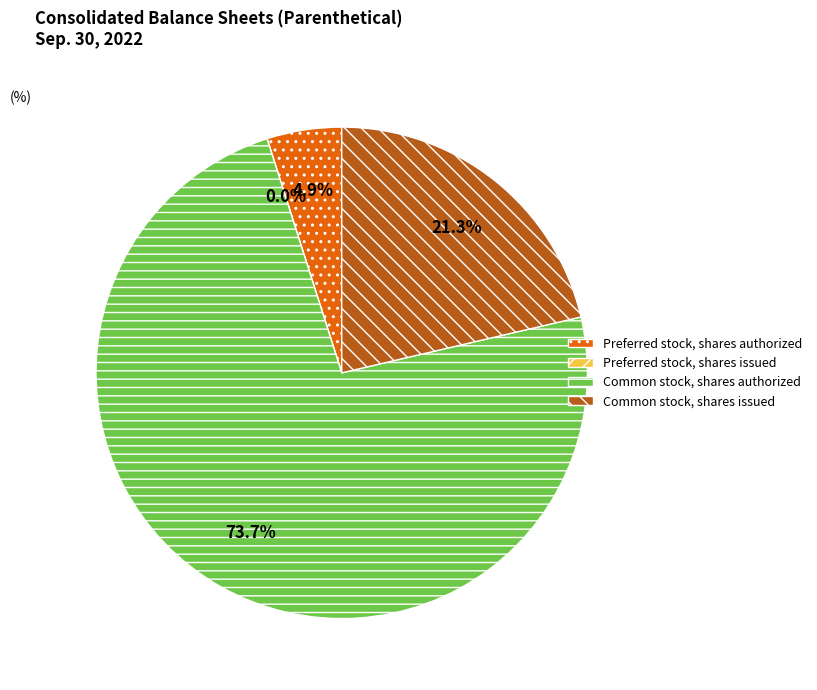

Between Preferred stock, shares authorized and Preferred stock, shares issued, which is larger?

Preferred stock, shares authorized